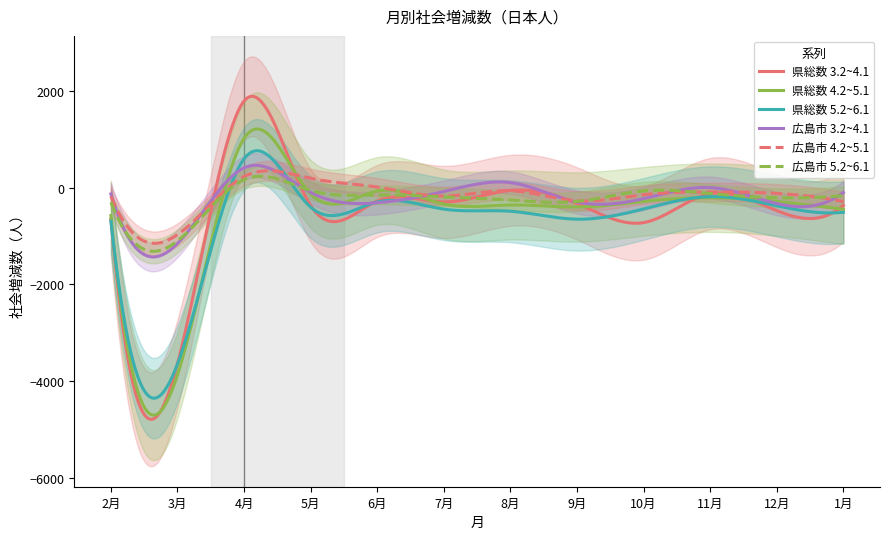

What position from the left is 10月?

9